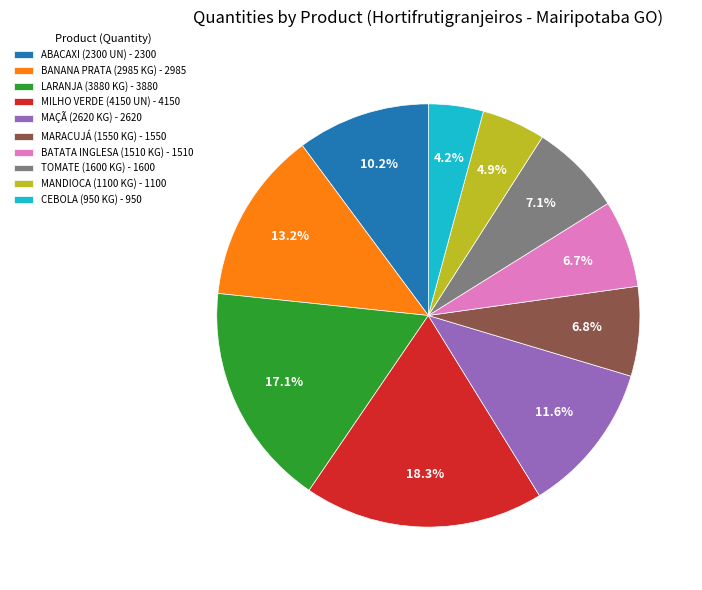

Approximately how many times larger is the value at LARANJA (3880 KG) - 3880 compared to TOMATE (1600 KG) - 1600?

2.4